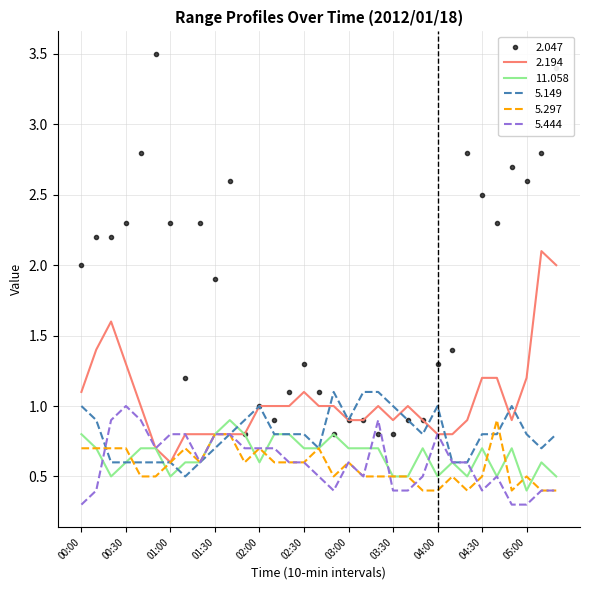

How many 11.058 values are between 0 and 1?

33